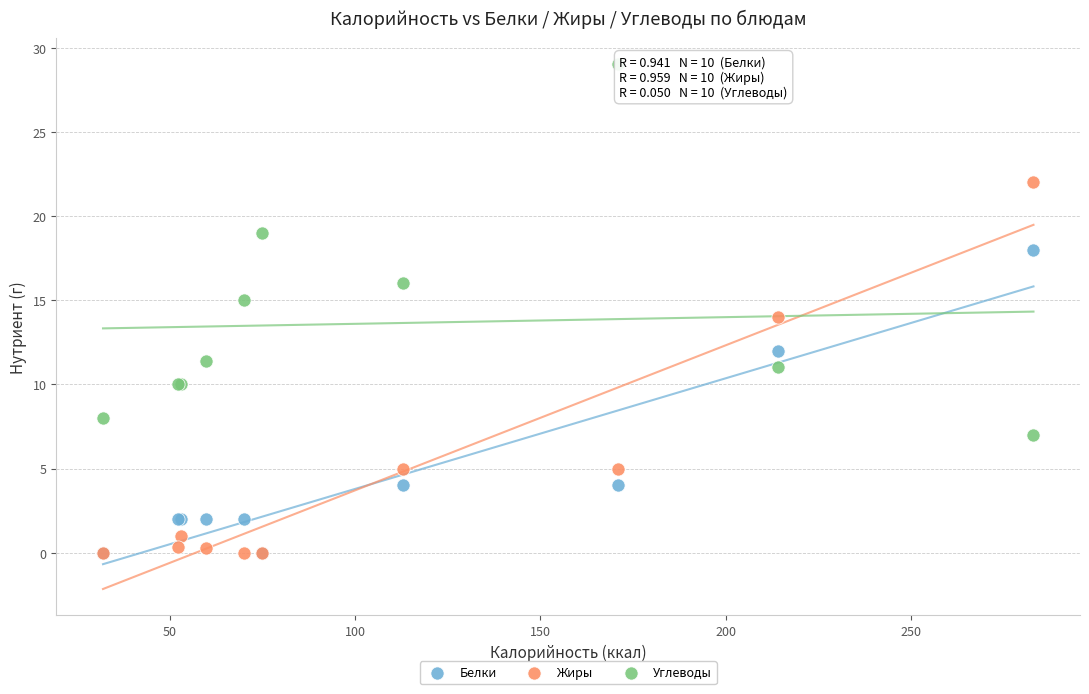

Which series contains the highest Y value?

Углеводы